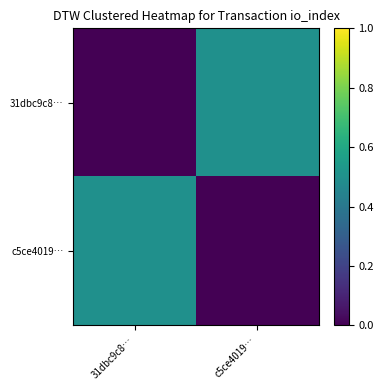

What is the spread (max minus min) of values at c5ce4019…?

0.5